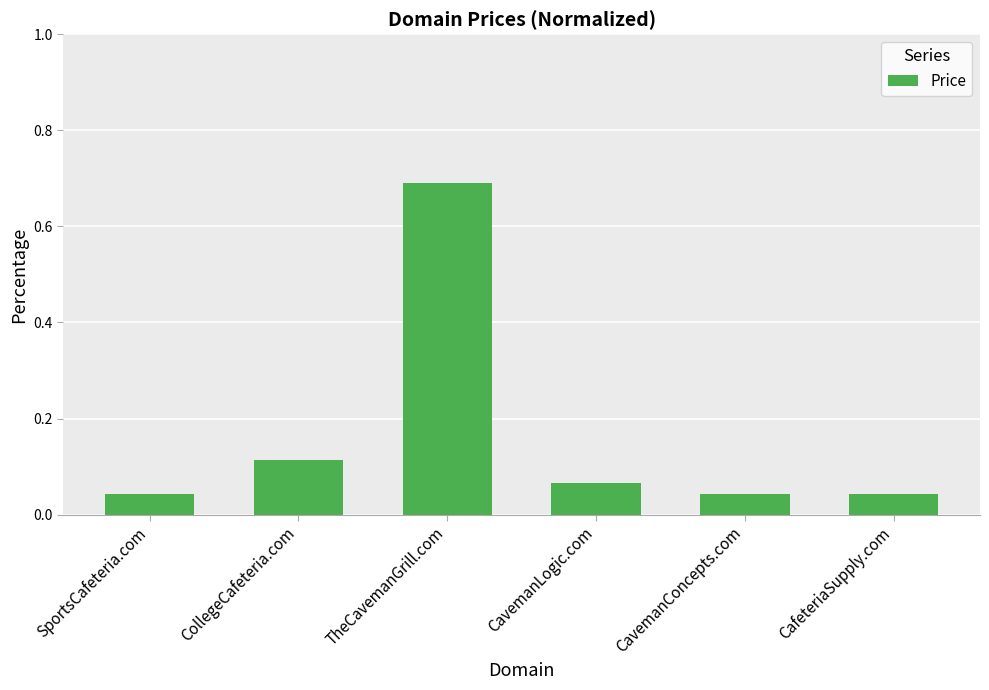

True or false: the data shows 0.1 at CavemanConcepts.com.

False